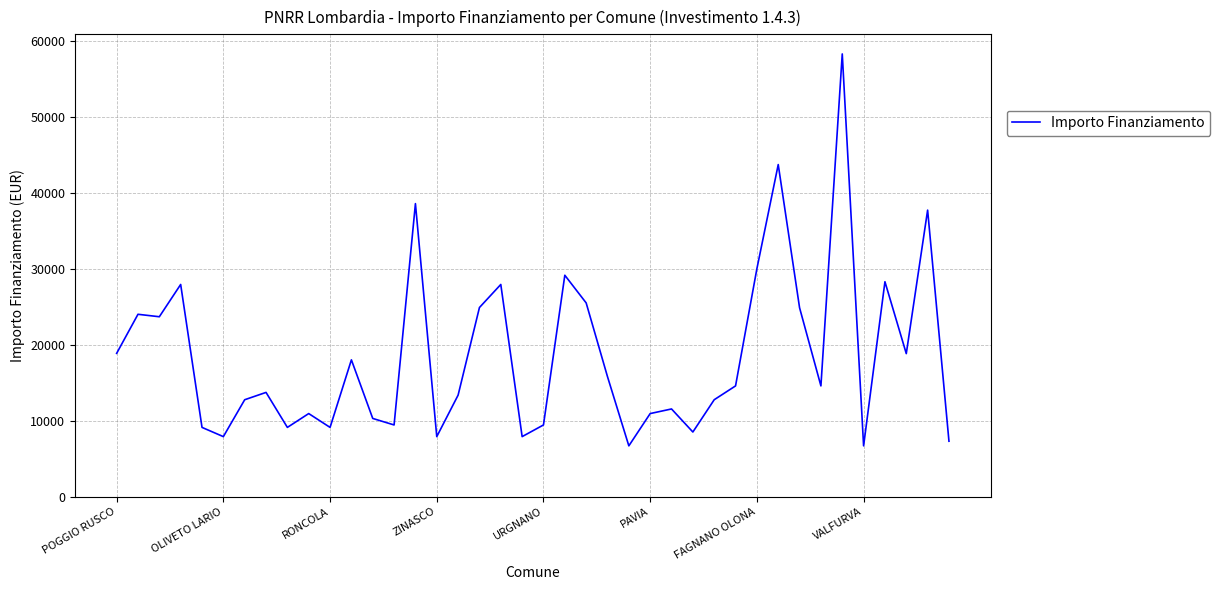

What is the sum of all values?

740204